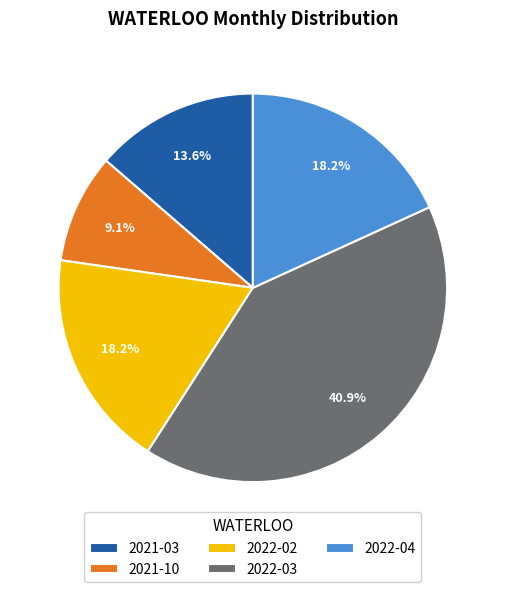

To the nearest percent, what is the difference between the 2022-02 and 2022-03 slice percentages?

23%